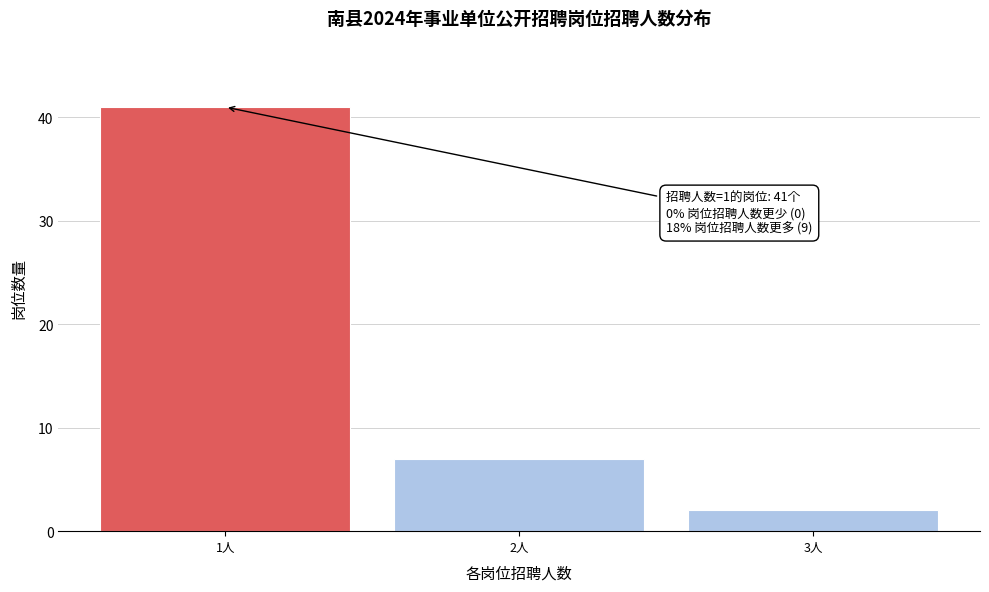

Reading left to right, transcribe all the data shown in this chart.

1人=41	2人=7	3人=2